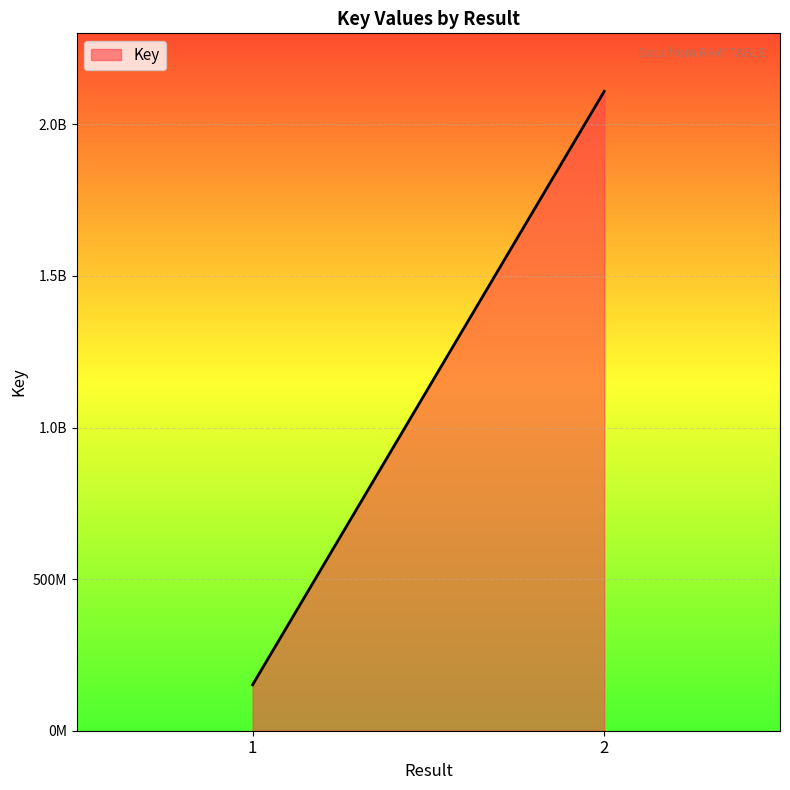

True or false: the data shows 2108573648 at .

True